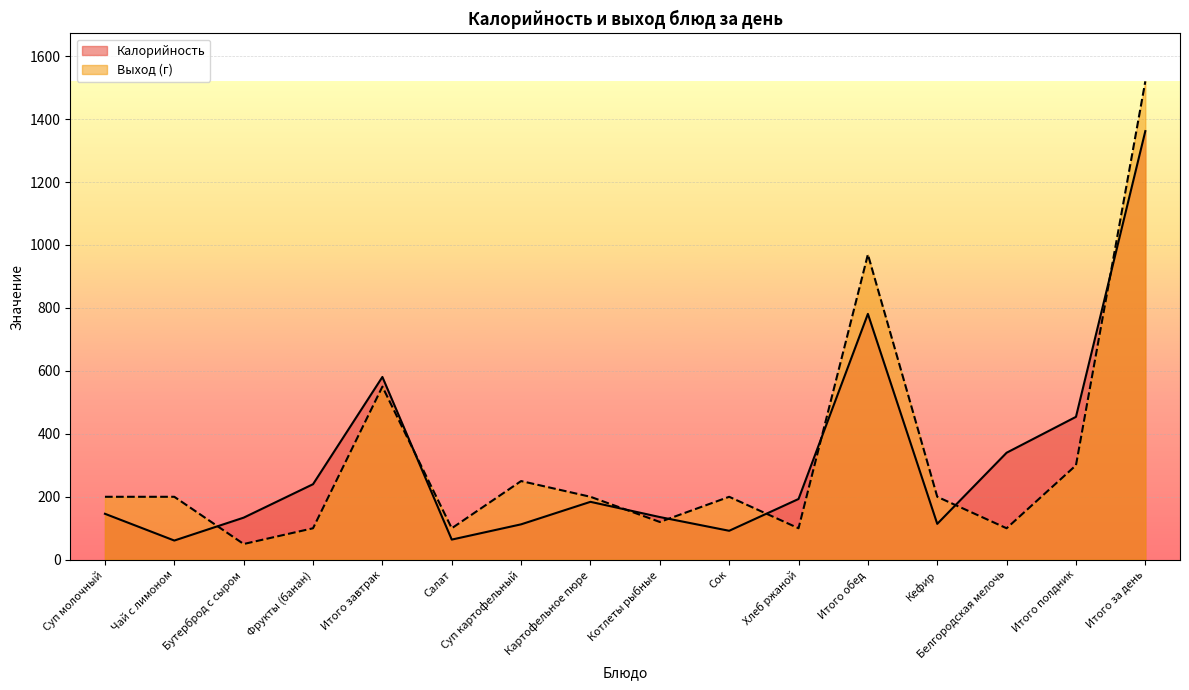

Reading left to right, transcribe all the data shown in this chart.

Калорийность: 146.0	61.0	133.8	240.0	580.8	64.0	112.5	184.0	135.6	92.0	193.0	781.1	114.0	340.0	454.0	1361.8
Выход (г): 200.0	200.0	50.0	100.0	550.0	100.0	250.0	200.0	120.0	200.0	100.0	970.0	200.0	100.0	300.0	1520.0